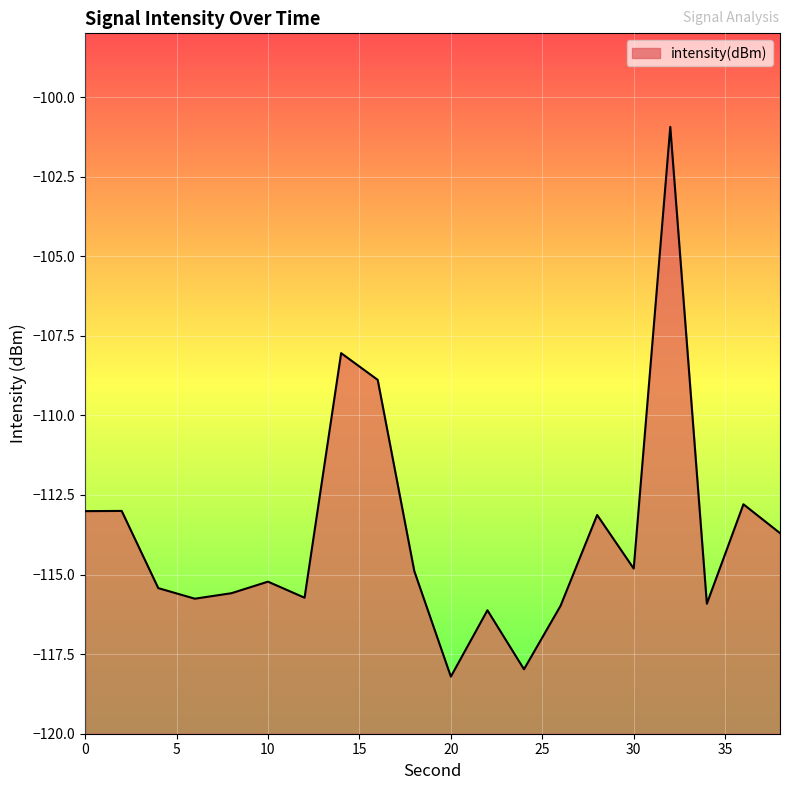

What is the sum of all values?

-2275.1